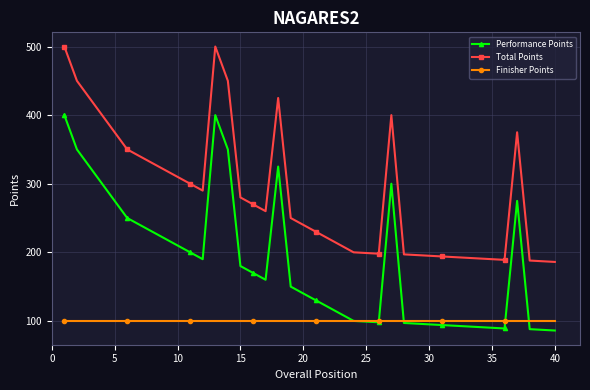

How many lines are shown in the chart?

3